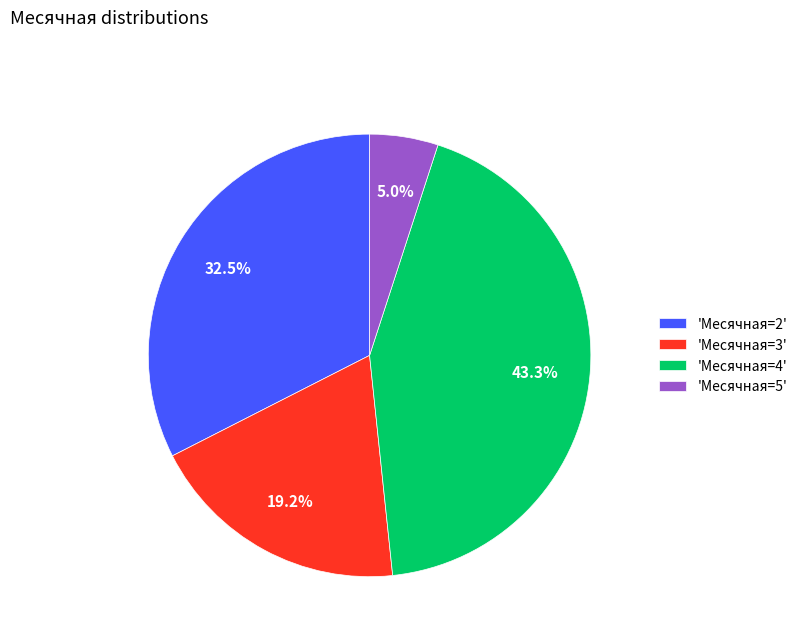

Between 'Месячная=5' and 'Месячная=3', which is larger?

'Месячная=3'